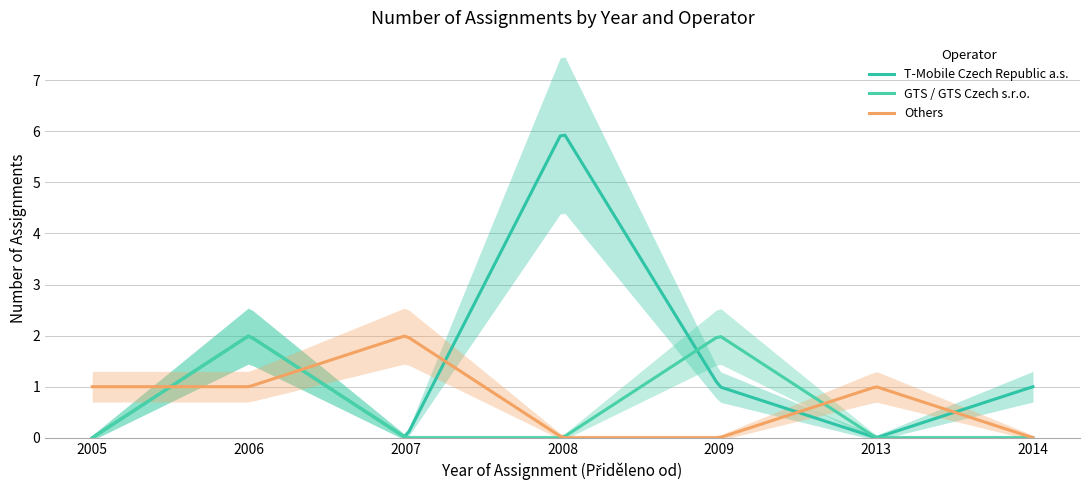

Reading left to right, extract all data points from this chart.

T-Mobile Czech Republic a.s.: 0	2	0	6	1	0	1
GTS / GTS Czech s.r.o.: 0	2	0	0	2	0	0
Others: 1	1	2	0	0	1	0